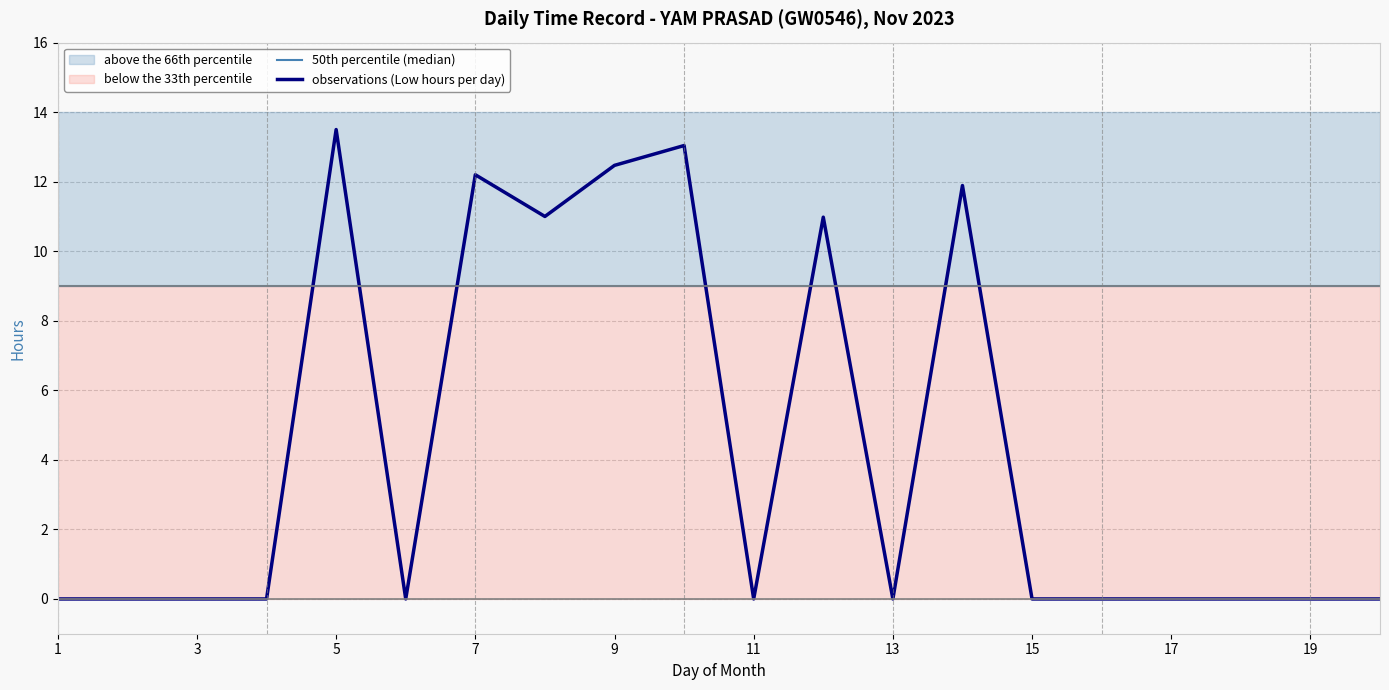

Which series ends up on top after the final intersection of observations (Low hours per day) and 50th percentile (median)?

50th percentile (median)